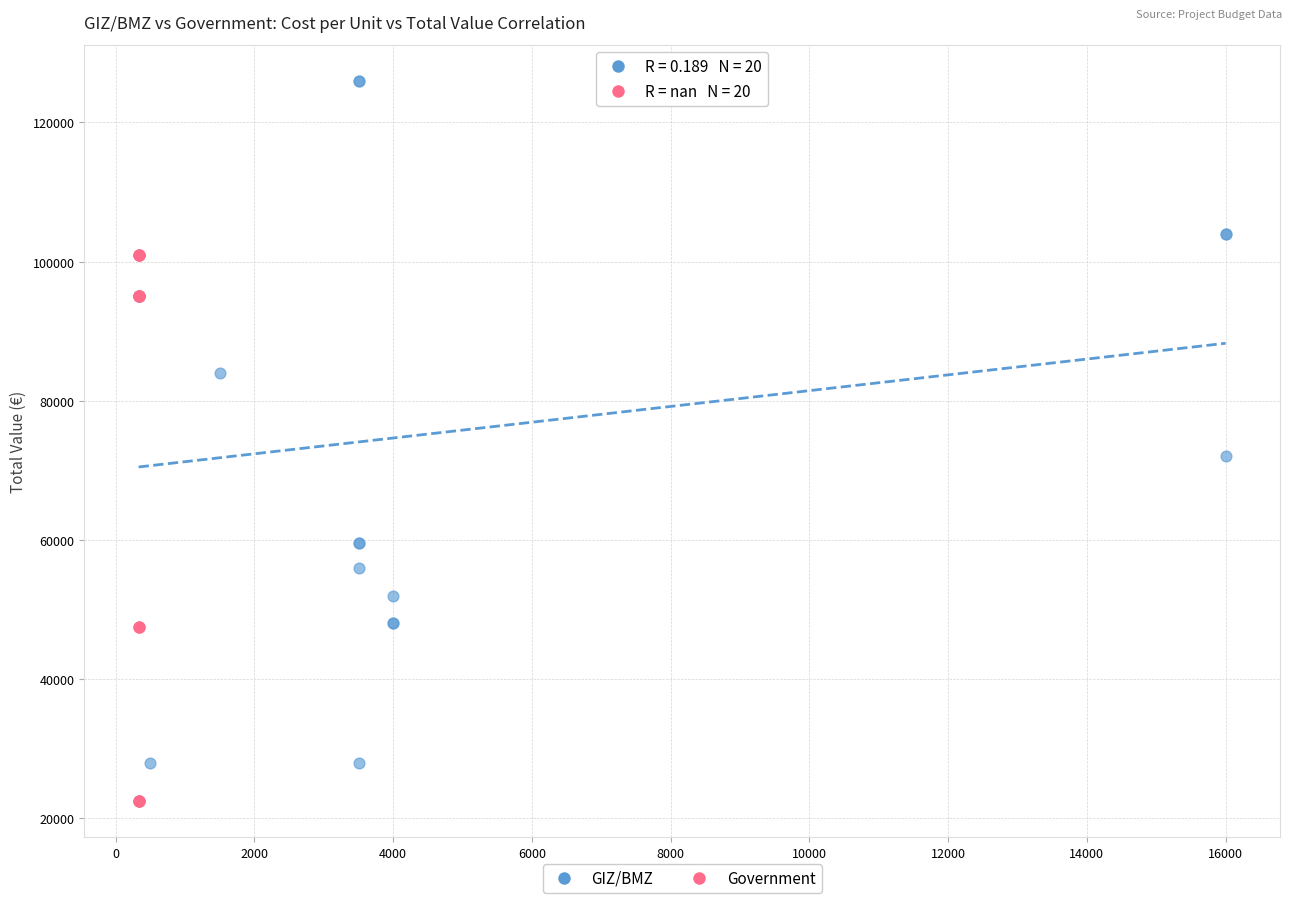

What are all the series names shown in the legend?

GIZ/BMZ, Government